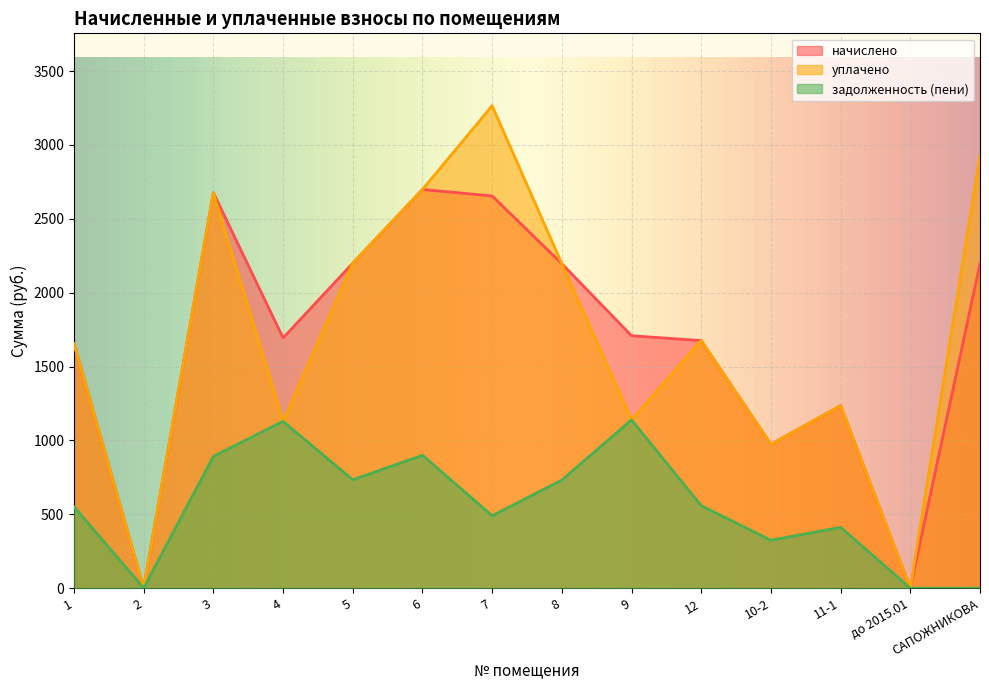

At САПОЖНИКОВА, list the series in order from largest to smallest.

уплачено, начислено, задолженность (пени)